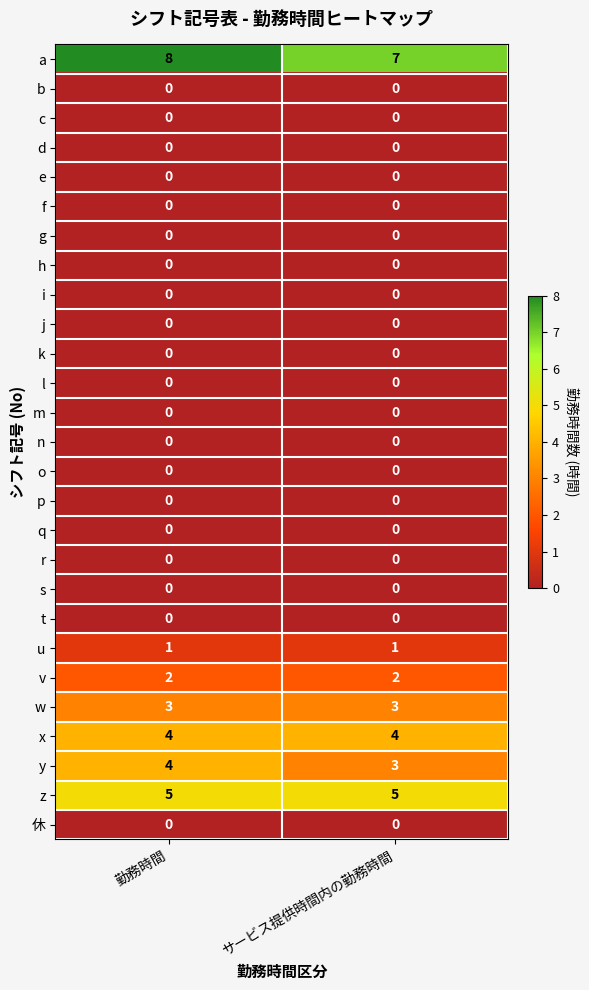

What is the difference between the highest and lowest values at サービス提供時間内の勤務時間?

7